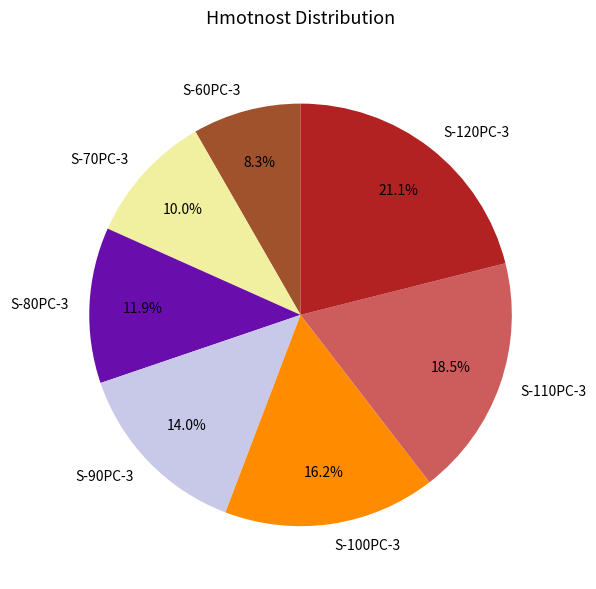

Is it true that S-80PC-3 is 26% of the pie?

False